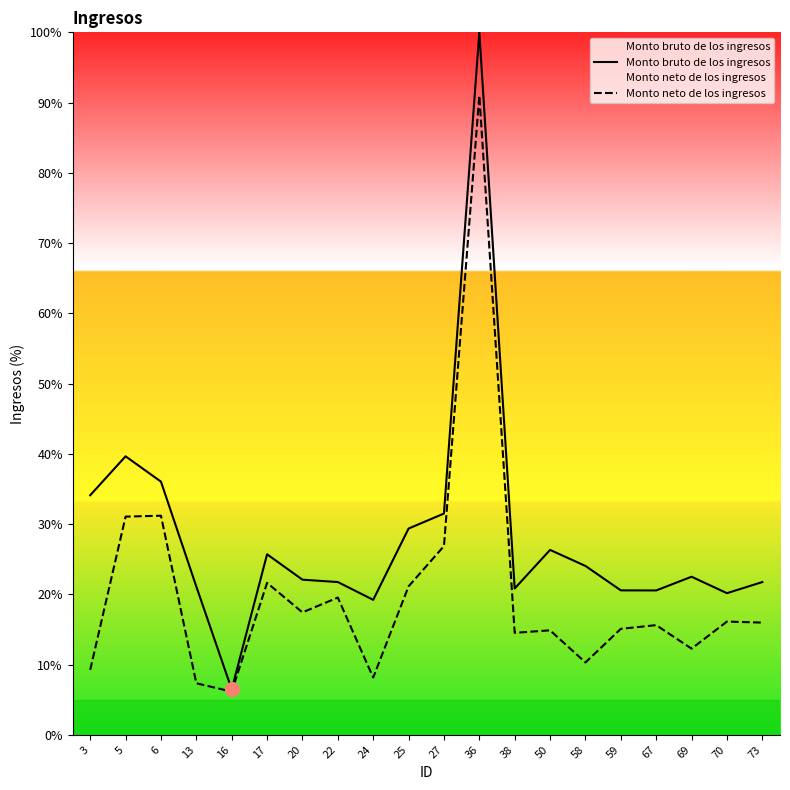

What is the value of the Monto bruto de los ingresos point at the 12th from the left?

100.0